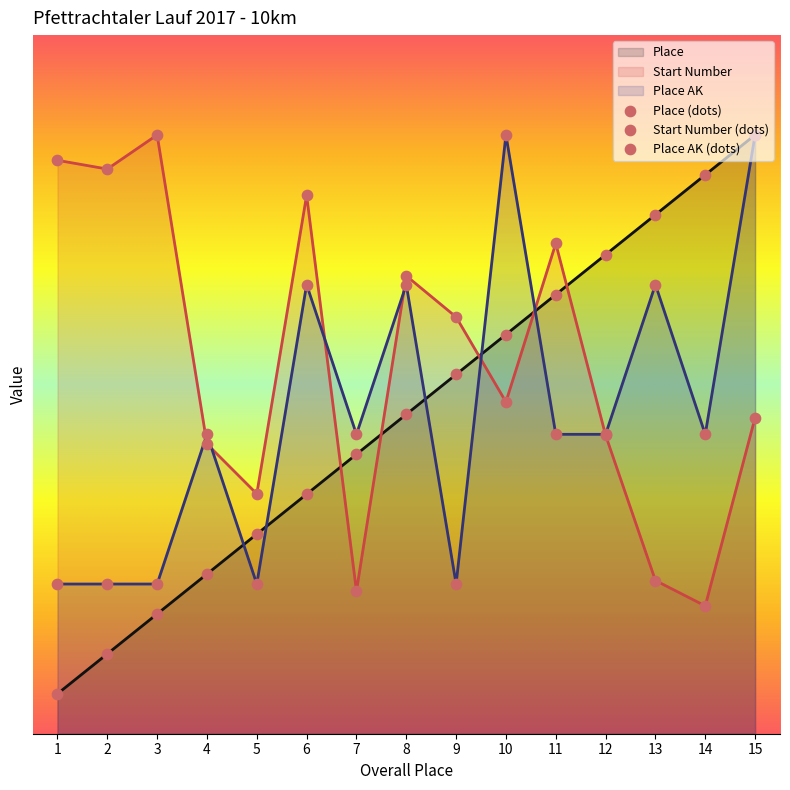

Which series reaches the minimum Y coordinate?

Place